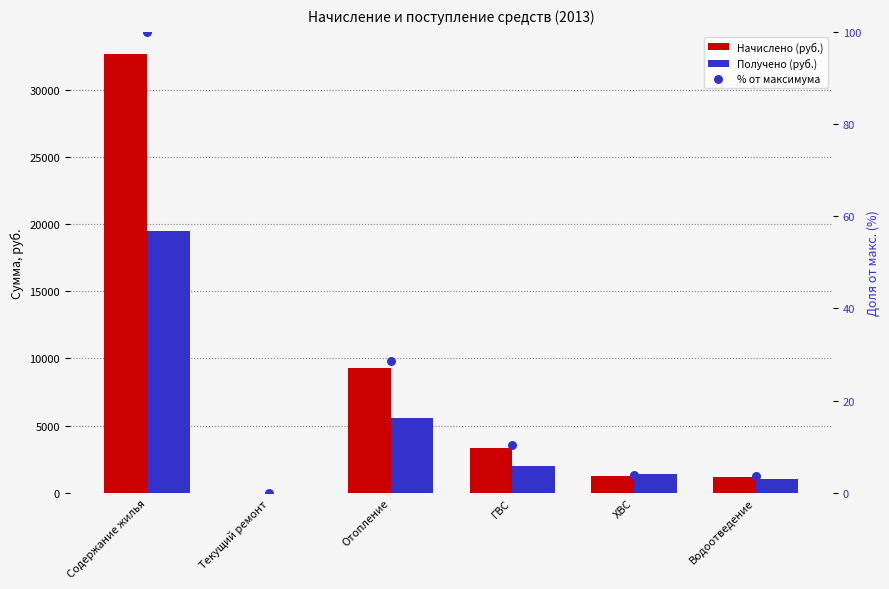

What are all the series names shown in the legend?

Начислено (руб.), Получено (руб.), % от максимума